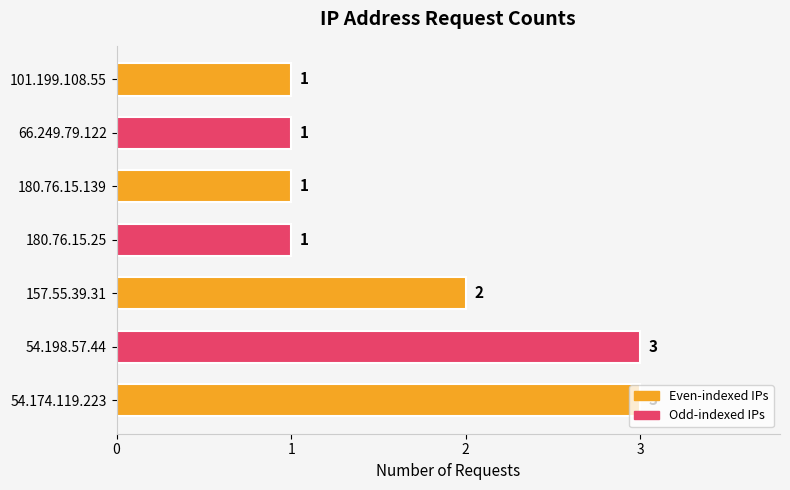

What is the sum of all values?

12